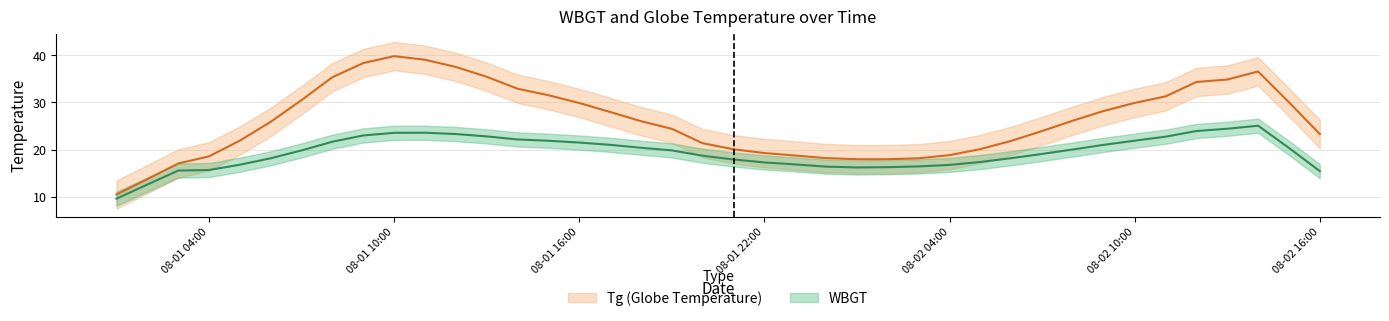

What are all the series names shown in the legend?

Tg, WBGT